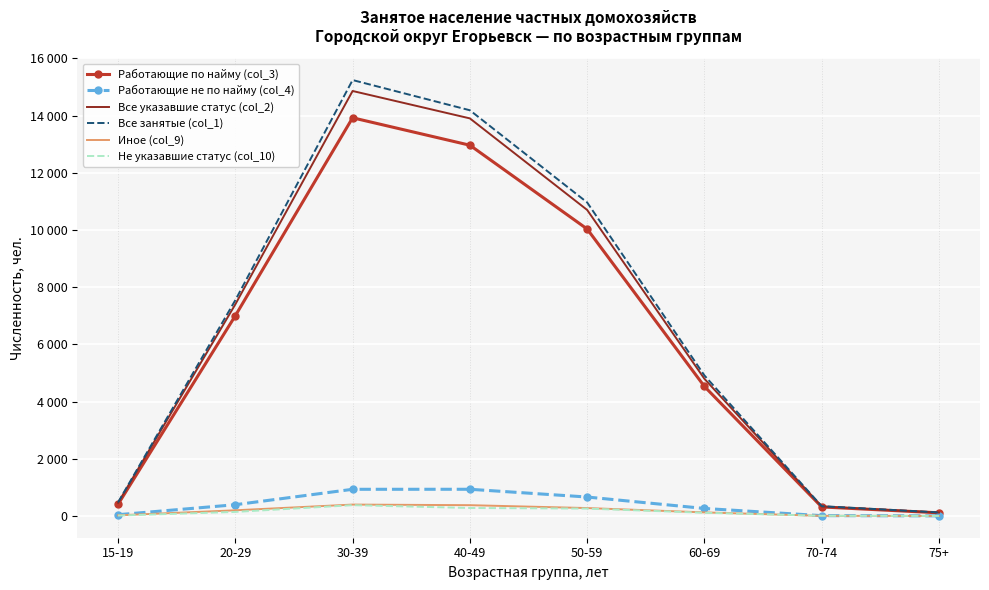

Rank the series at 15-19 from highest to lowest value.

Все занятые (col_1), Все указавшие статус (col_2), Работающие по найму (col_3), Работающие не по найму (col_4), Иное (col_9), Не указавшие статус (col_10)